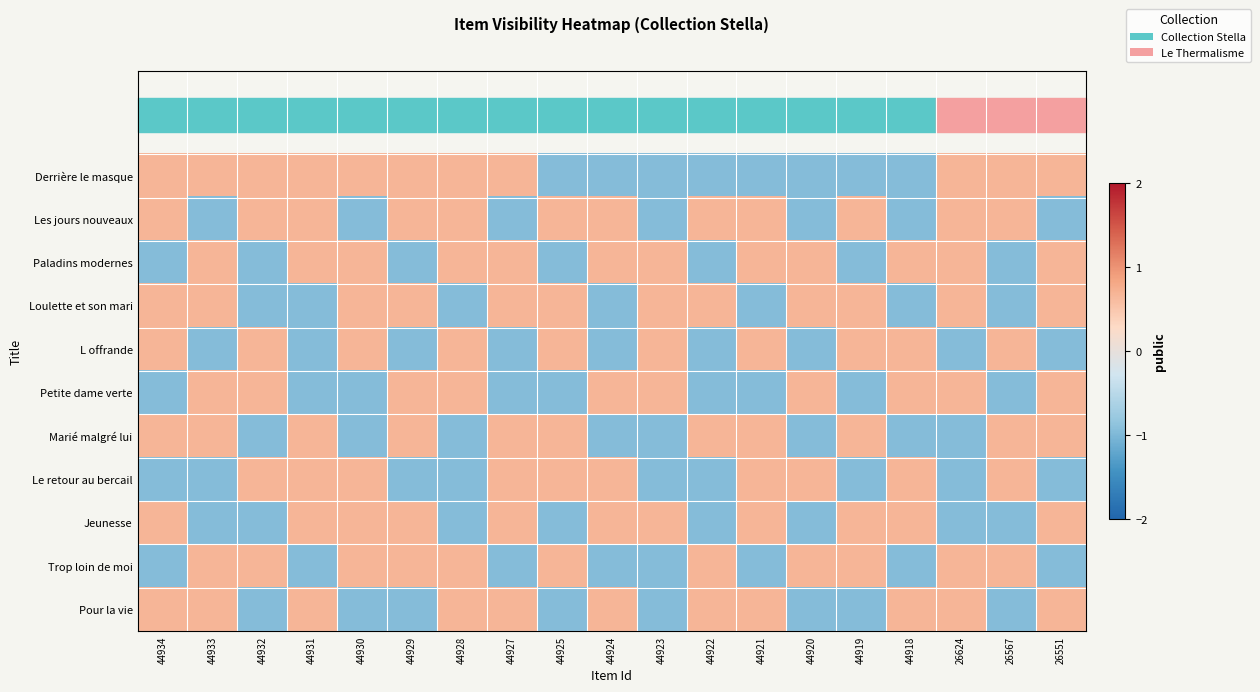

Reading left to right, transcribe all the data shown in this chart.

Derrière le masque: 44934=0.7	44933=0.7	44932=0.7	44931=0.7	44930=0.7	44929=0.7	44928=0.7	44927=0.7	44925=-0.9	44924=-0.9	44923=-0.9	44922=-0.9	44921=-0.9	44920=-0.9	44919=-0.9	44918=-0.9	26624=0.7	26567=0.7	26551=0.7
Les jours nouveaux: 44934=0.7	44933=-0.9	44932=0.7	44931=0.7	44930=-0.9	44929=0.7	44928=0.7	44927=-0.9	44925=0.7	44924=0.7	44923=-0.9	44922=0.7	44921=0.7	44920=-0.9	44919=0.7	44918=-0.9	26624=0.7	26567=0.7	26551=-0.9
Paladins modernes: 44934=-0.9	44933=0.7	44932=-0.9	44931=0.7	44930=0.7	44929=-0.9	44928=0.7	44927=0.7	44925=-0.9	44924=0.7	44923=0.7	44922=-0.9	44921=0.7	44920=0.7	44919=-0.9	44918=0.7	26624=0.7	26567=-0.9	26551=0.7
Loulette et son mari: 44934=0.7	44933=0.7	44932=-0.9	44931=-0.9	44930=0.7	44929=0.7	44928=-0.9	44927=0.7	44925=0.7	44924=-0.9	44923=0.7	44922=0.7	44921=-0.9	44920=0.7	44919=0.7	44918=-0.9	26624=0.7	26567=-0.9	26551=0.7
L offrande: 44934=0.7	44933=-0.9	44932=0.7	44931=-0.9	44930=0.7	44929=-0.9	44928=0.7	44927=-0.9	44925=0.7	44924=-0.9	44923=0.7	44922=-0.9	44921=0.7	44920=-0.9	44919=0.7	44918=0.7	26624=-0.9	26567=0.7	26551=-0.9
Petite dame verte: 44934=-0.9	44933=0.7	44932=0.7	44931=-0.9	44930=-0.9	44929=0.7	44928=0.7	44927=-0.9	44925=-0.9	44924=0.7	44923=0.7	44922=-0.9	44921=-0.9	44920=0.7	44919=-0.9	44918=0.7	26624=0.7	26567=-0.9	26551=0.7
Marié malgré lui: 44934=0.7	44933=0.7	44932=-0.9	44931=0.7	44930=-0.9	44929=0.7	44928=-0.9	44927=0.7	44925=0.7	44924=-0.9	44923=-0.9	44922=0.7	44921=0.7	44920=-0.9	44919=0.7	44918=-0.9	26624=-0.9	26567=0.7	26551=0.7
Le retour au bercail: 44934=-0.9	44933=-0.9	44932=0.7	44931=0.7	44930=0.7	44929=-0.9	44928=-0.9	44927=0.7	44925=0.7	44924=0.7	44923=-0.9	44922=-0.9	44921=0.7	44920=0.7	44919=-0.9	44918=0.7	26624=-0.9	26567=0.7	26551=-0.9
Jeunesse: 44934=0.7	44933=-0.9	44932=-0.9	44931=0.7	44930=0.7	44929=0.7	44928=-0.9	44927=0.7	44925=-0.9	44924=0.7	44923=0.7	44922=-0.9	44921=0.7	44920=-0.9	44919=0.7	44918=0.7	26624=-0.9	26567=-0.9	26551=0.7
Trop loin de moi: 44934=-0.9	44933=0.7	44932=0.7	44931=-0.9	44930=0.7	44929=0.7	44928=0.7	44927=-0.9	44925=0.7	44924=-0.9	44923=-0.9	44922=0.7	44921=-0.9	44920=0.7	44919=0.7	44918=-0.9	26624=0.7	26567=0.7	26551=-0.9
Pour la vie: 44934=0.7	44933=0.7	44932=-0.9	44931=0.7	44930=-0.9	44929=-0.9	44928=0.7	44927=0.7	44925=-0.9	44924=0.7	44923=-0.9	44922=0.7	44921=0.7	44920=-0.9	44919=-0.9	44918=0.7	26624=0.7	26567=-0.9	26551=0.7